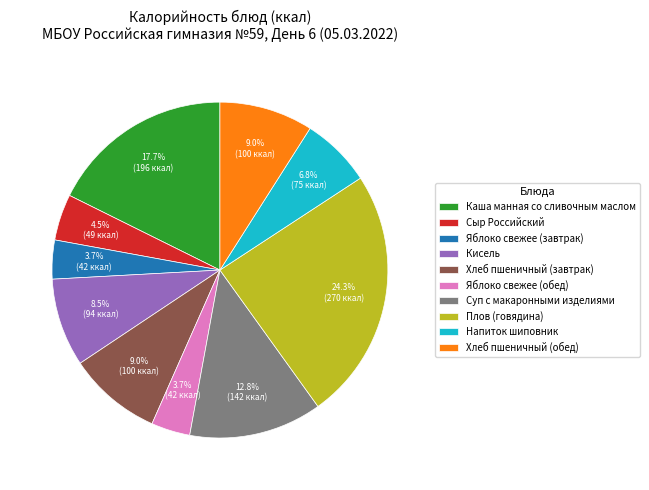

To the nearest percent, what is the difference between the largest and smallest slice percentages?

21%